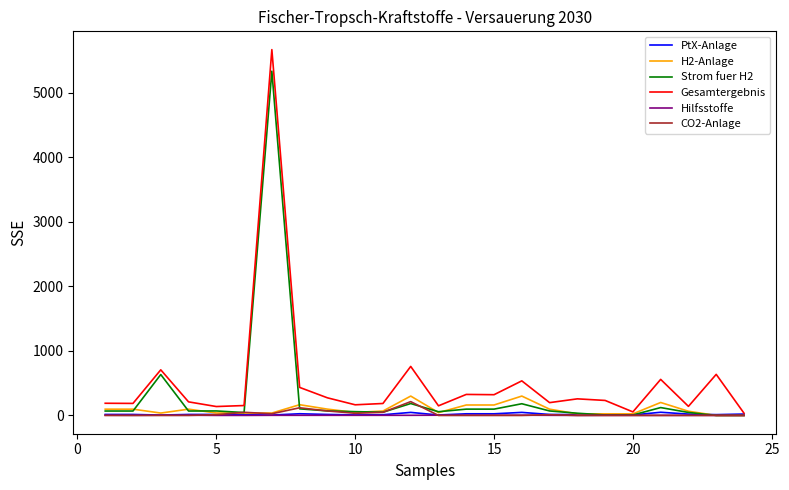

Which series has the largest range (max minus min)?

Gesamtergebnis